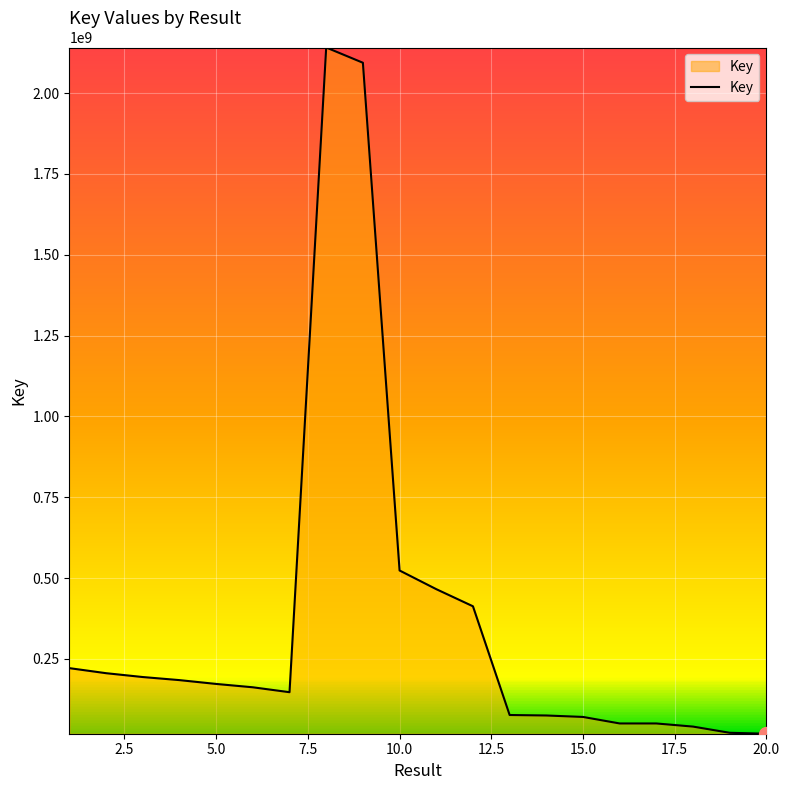

What is the average value?

366194396